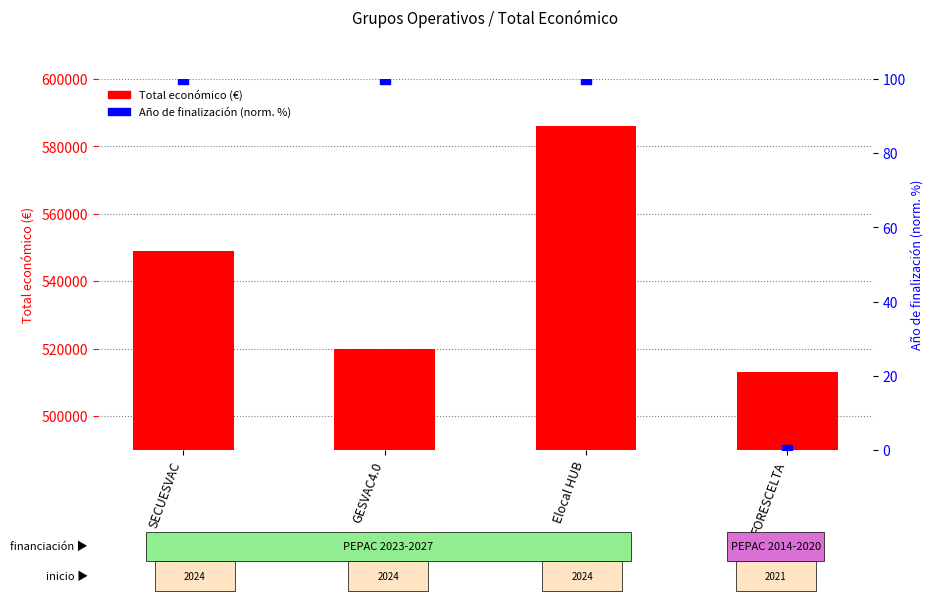

At which category is the sum across all series the highest?

Elocal HUB